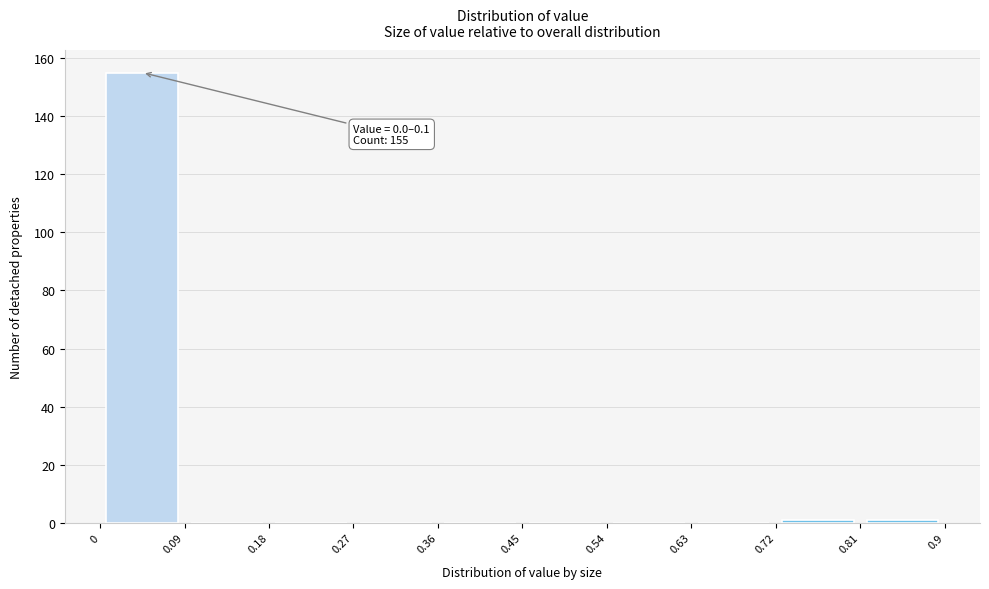

Over which range of the x-axis is the bar tallest?

0 to 0.09